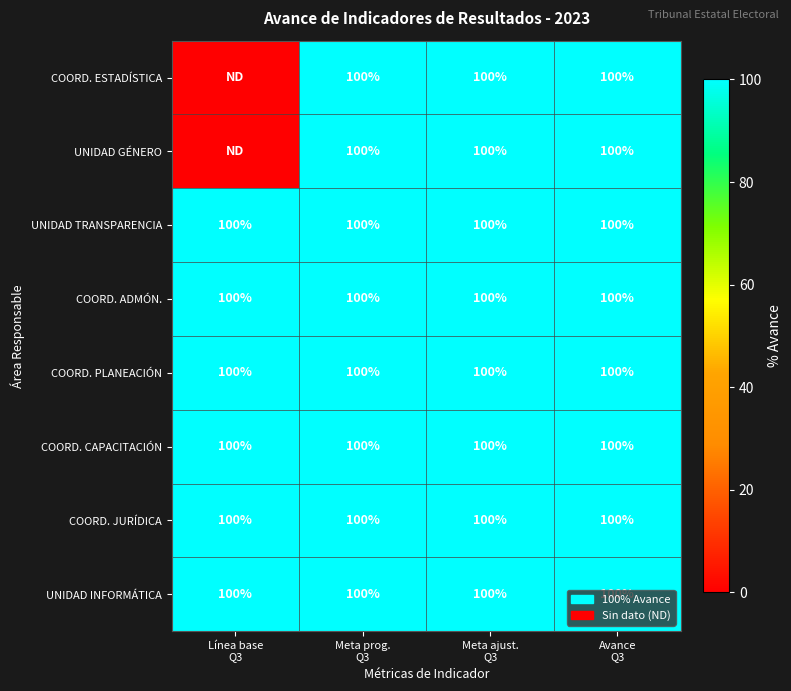

What is the sum of all UNIDAD TRANSPARENCIA values?

400